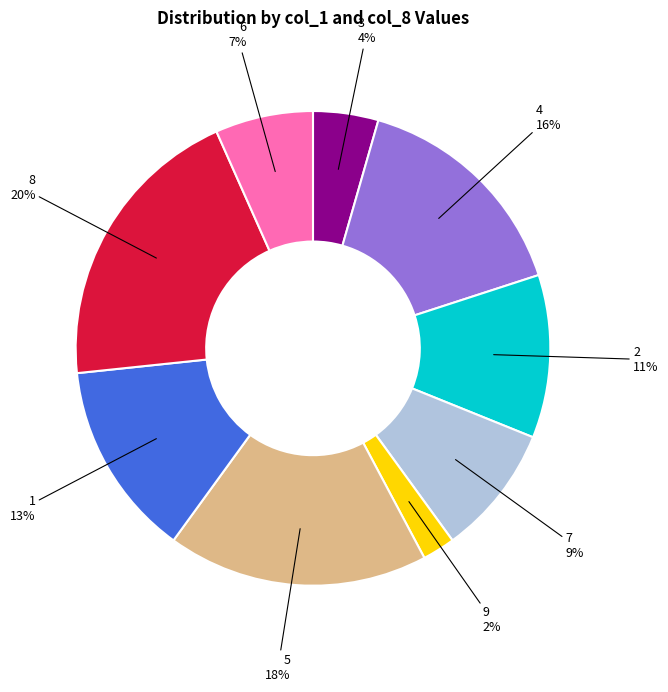

How many slices are in this pie chart?

9